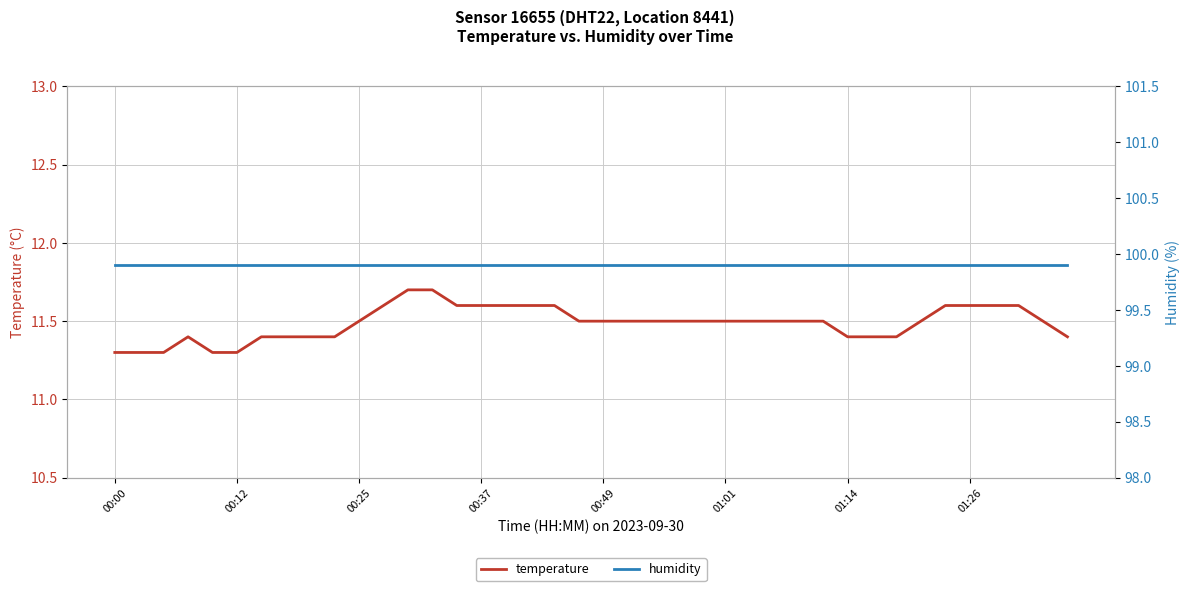

At which category is the sum across all series the highest?

12